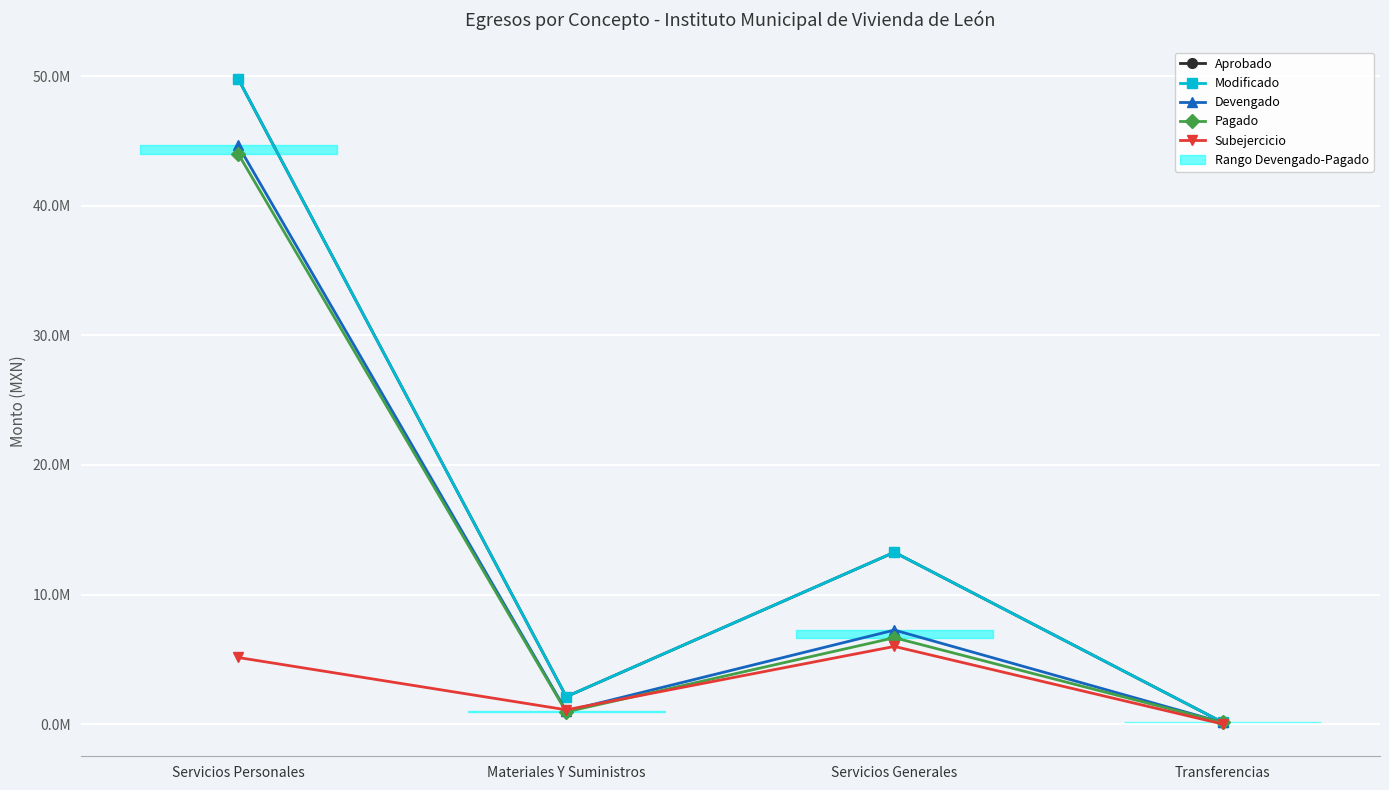

True or false: Aprobado and Subejercicio intersect in this chart.

False